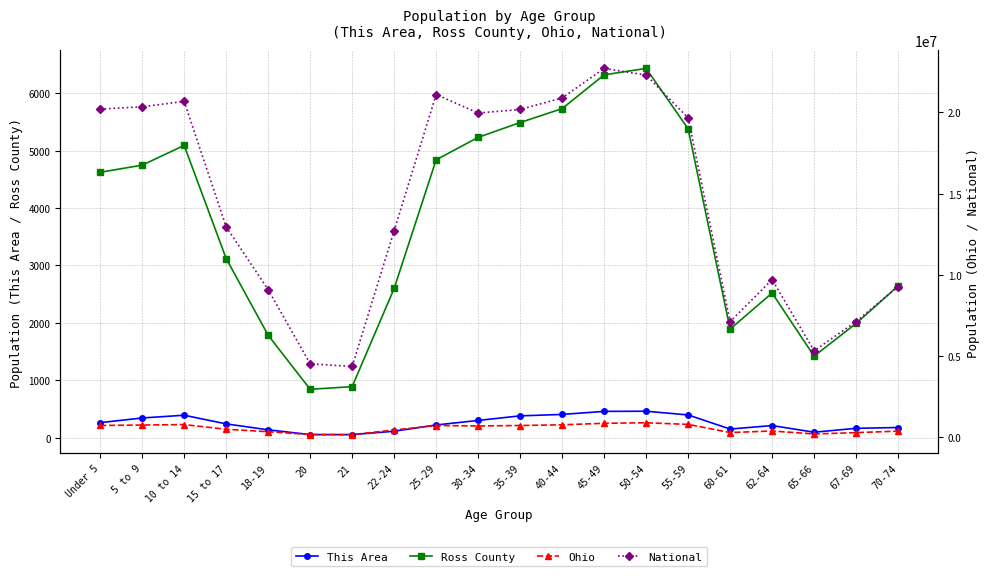

Reading right to left, what are all the values shown in this chart?

This Area: 176	162	94	210	149	395	460	457	404	379	299	220	111	52	52	136	239	390	342	261
Ross County: 2643	1989	1420	2520	1891	5382	6434	6322	5733	5491	5232	4841	2599	888	842	1784	3121	5092	4748	4624
Ohio: 371370	280531	198333	381006	284403	786857	887057	855134	761369	718462	691329	718630	442085	157045	163986	336375	487307	774699	747889	720856
National: 9278166	7115361	5319902	9704197	7113727	19664805	22298125	22708591	20890964	20179642	19962099	21101849	12712576	4354294	4519129	9086089	12954254	20677194	20348657	20201362